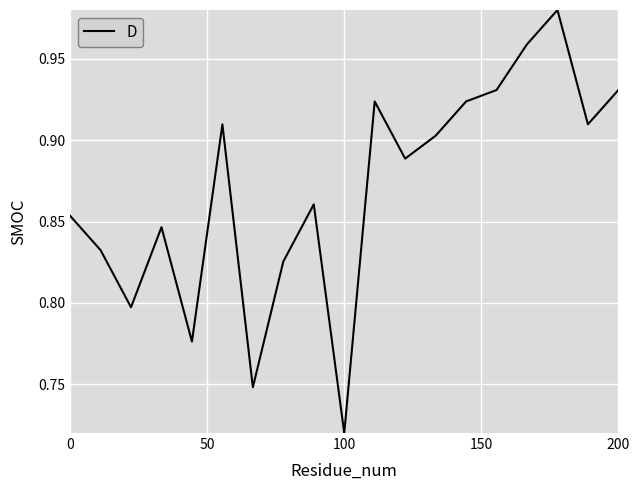

What is the difference between the maximum and minimum values?

0.3